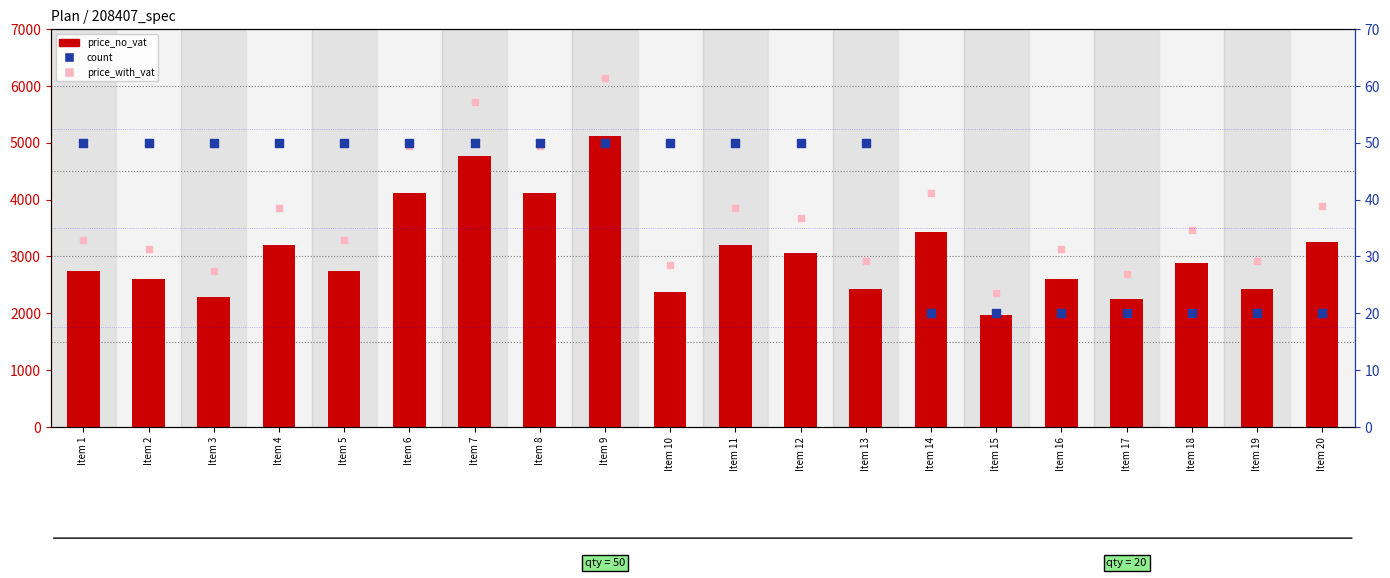

Which series contains the lowest Y value?

count